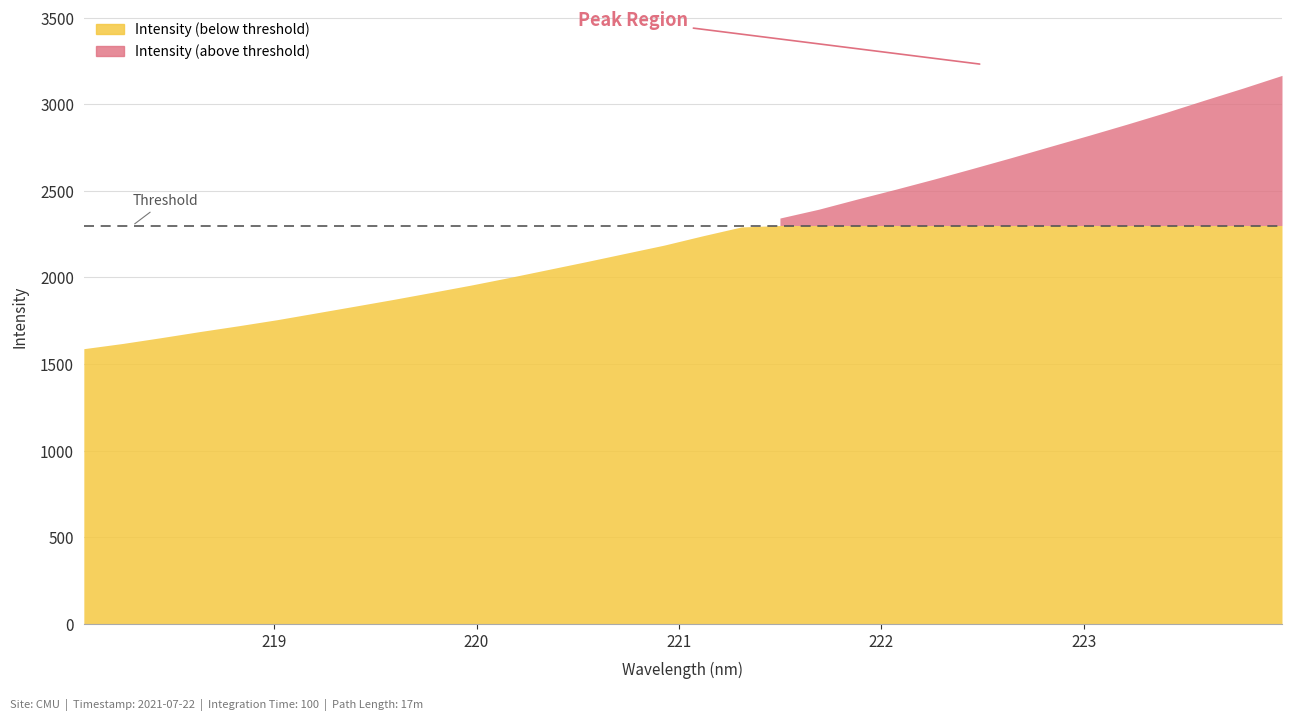

At which category does the chart reach its peak across all series?

223.9802